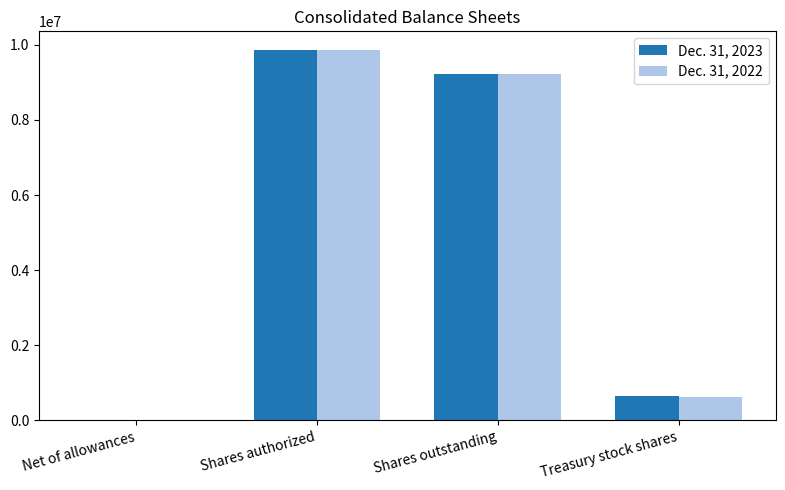

Between Shares authorized and Treasury stock shares, which series saw the biggest shift?

Dec. 31, 2022